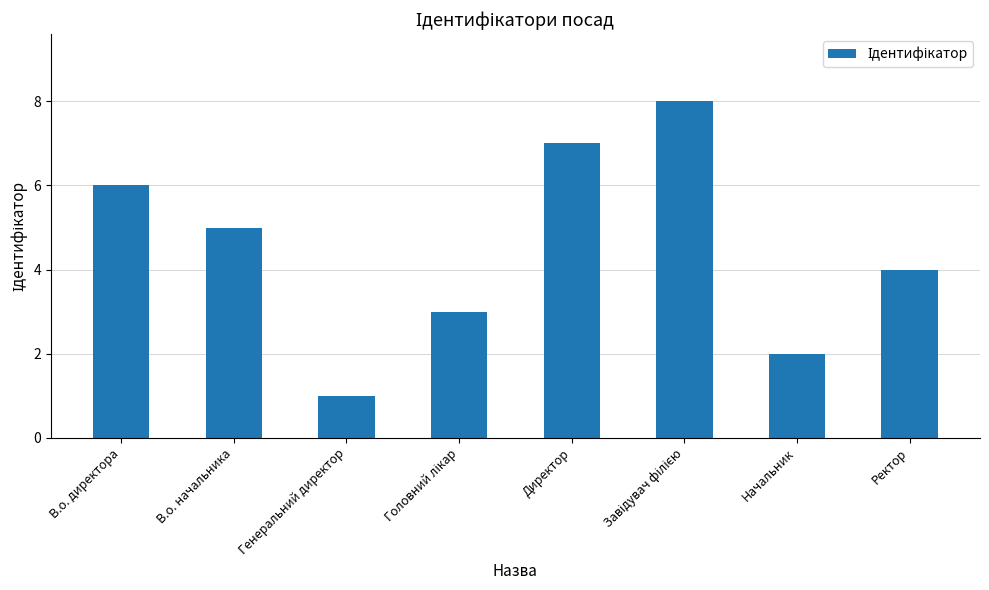

True or false: the data shows 1 at Начальник.

False